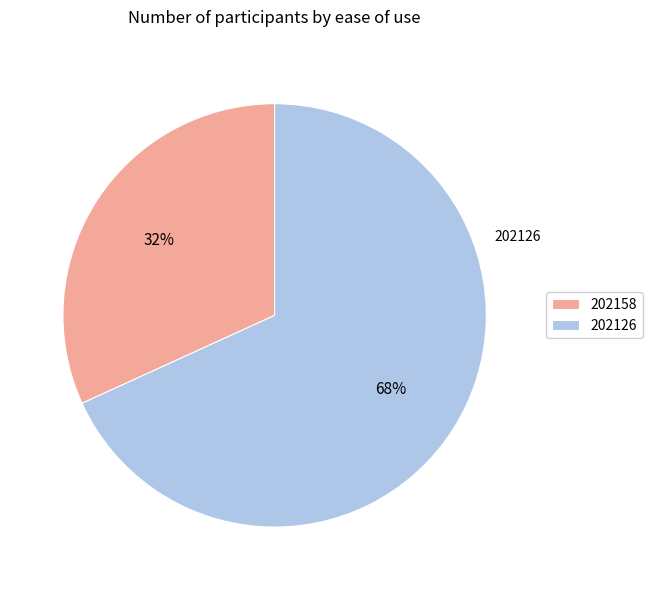

Count the number of slices in the pie.

2